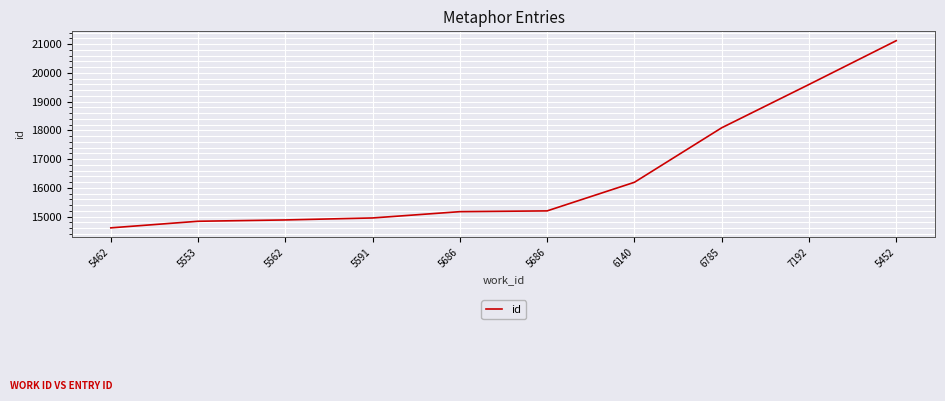

What is the sum of the values at 6140 and 5553?

31032